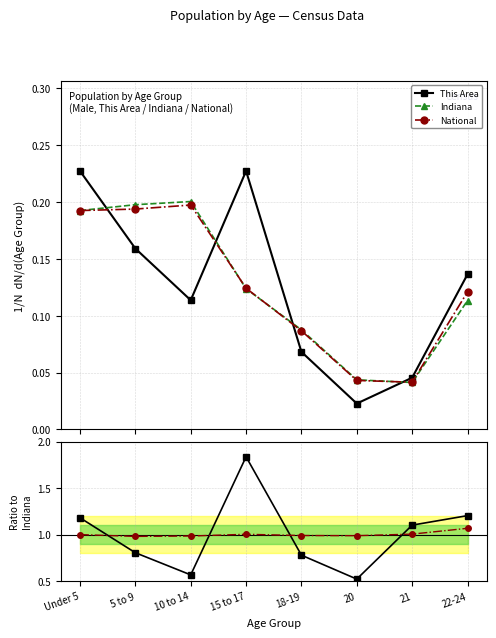

Is the value of Indiana at 10 to 14 greater than the value of National at 10 to 14?

No